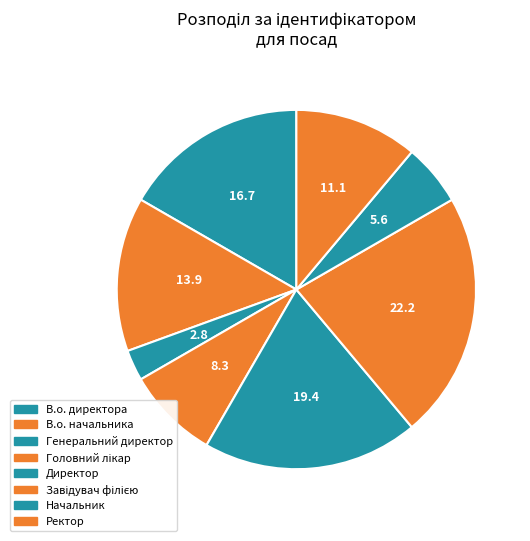

To the nearest percent, what is the combined percentage of Начальник and Ректор?

17%